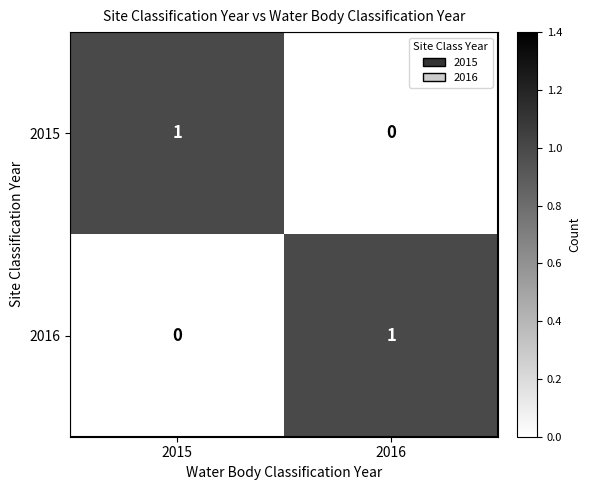

Is it true that 2015 equals 0 at 2016?

True